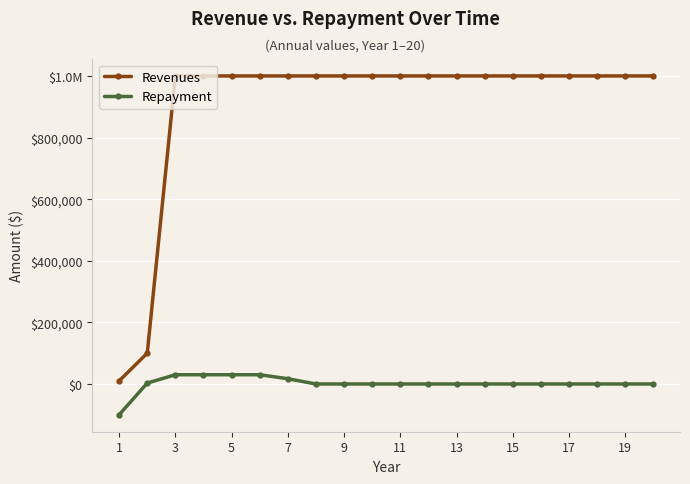

Does the chart have visible grid lines?

Yes